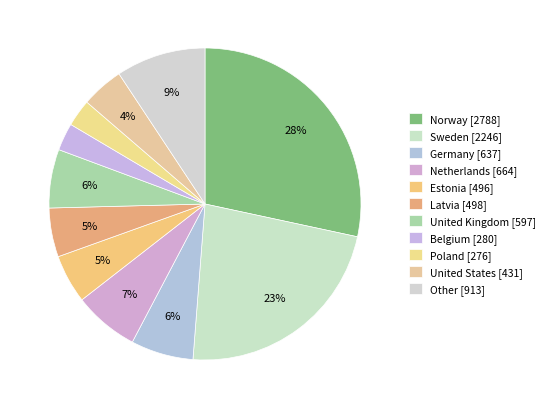

What percentage is the Belgium slice, to the nearest percent?

3%